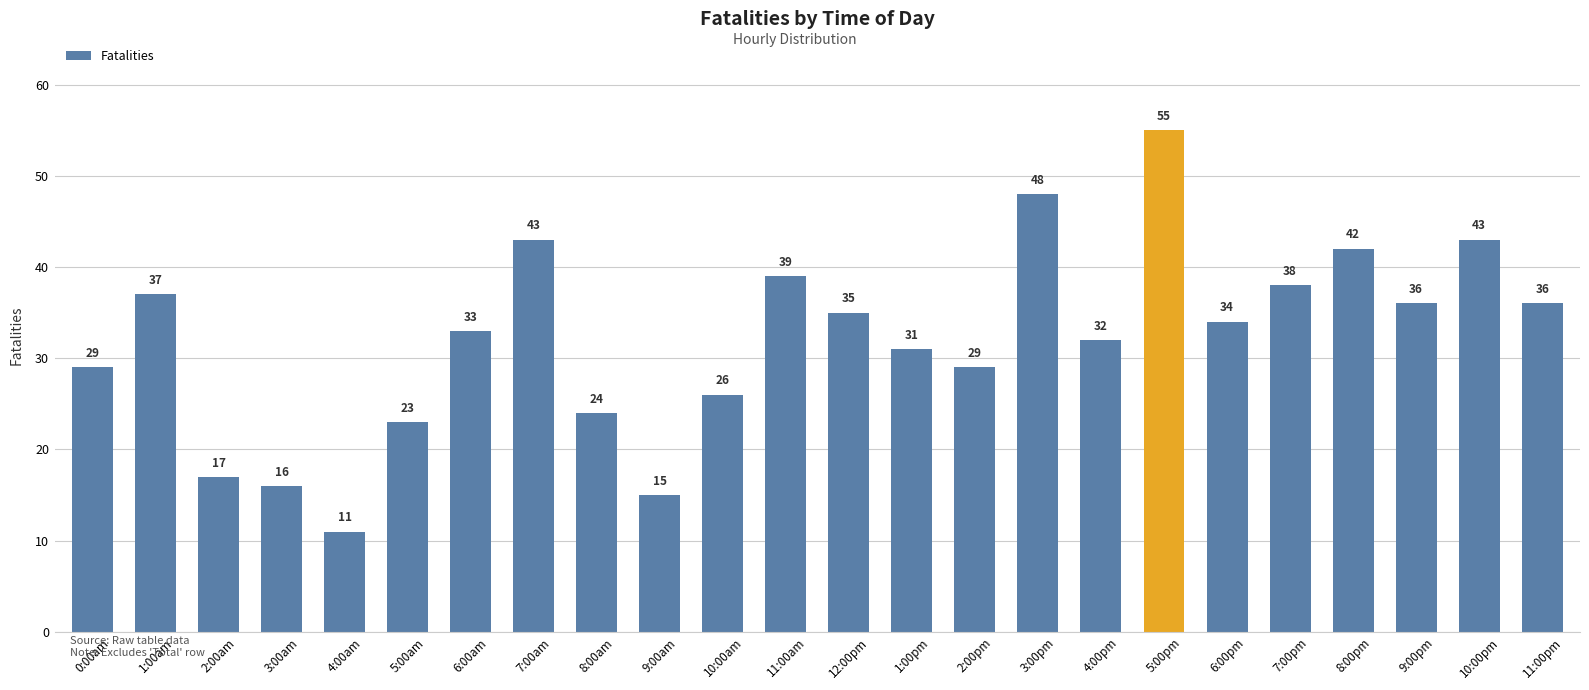

At which label is the value closest to 33?

6:00am